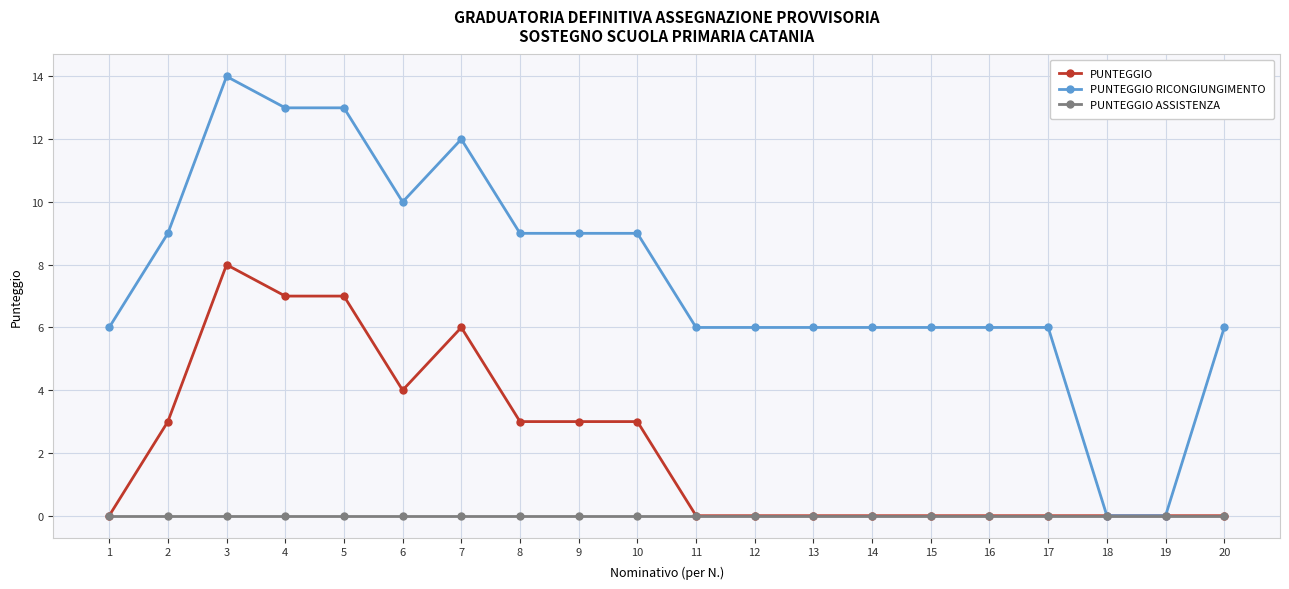

List the series in order of their peak value, highest first.

PUNTEGGIO RICONGIUNGIMENTO, PUNTEGGIO, PUNTEGGIO ASSISTENZA